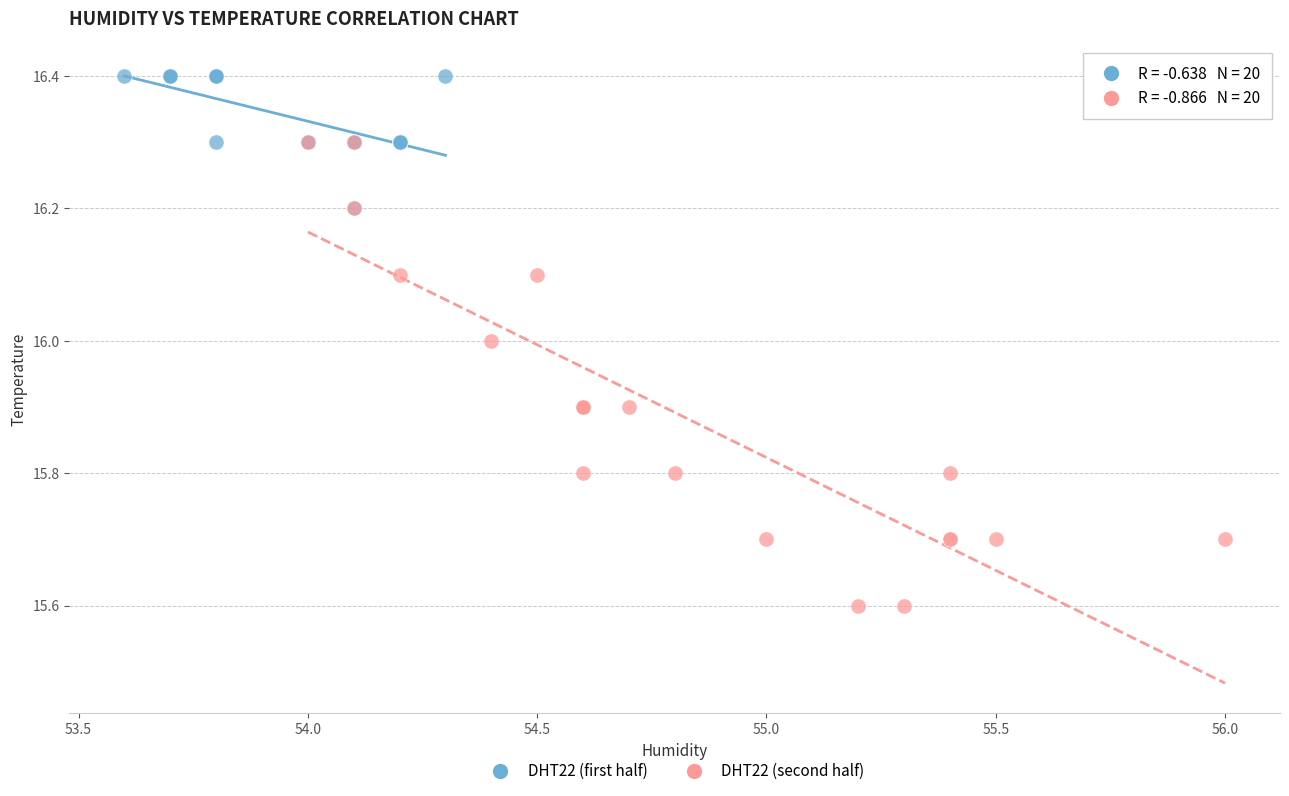

What are all the series names shown in the legend?

DHT22 (first half), DHT22 (second half)